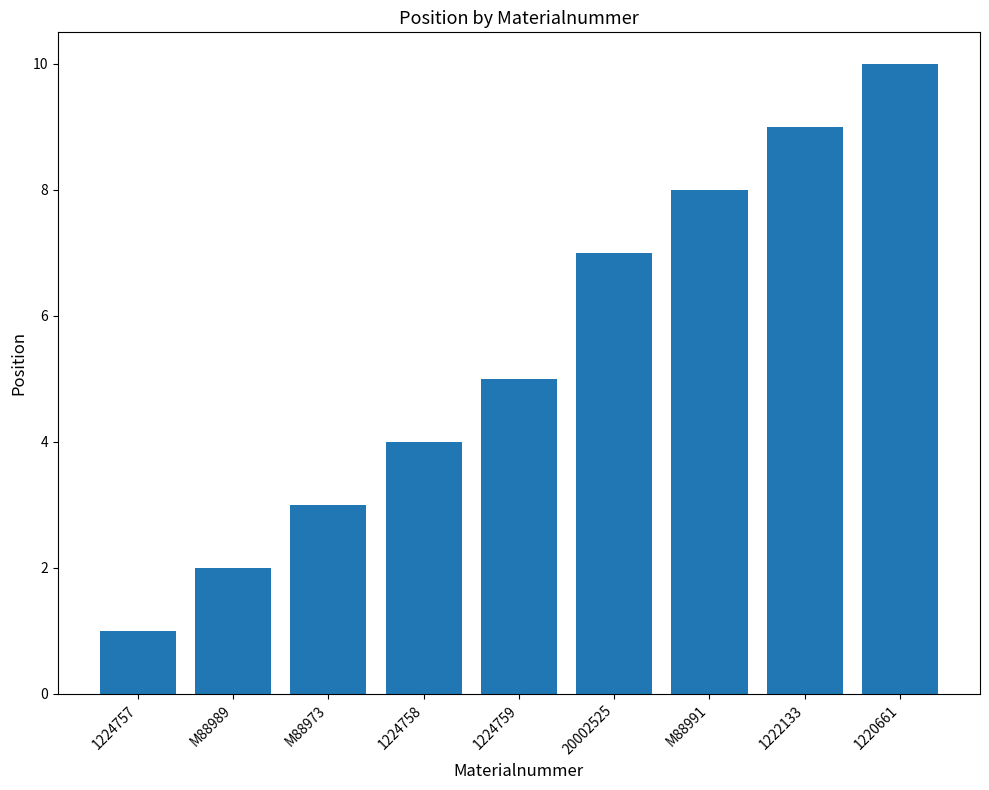

Which label corresponds to the smallest value in the chart?

1224757